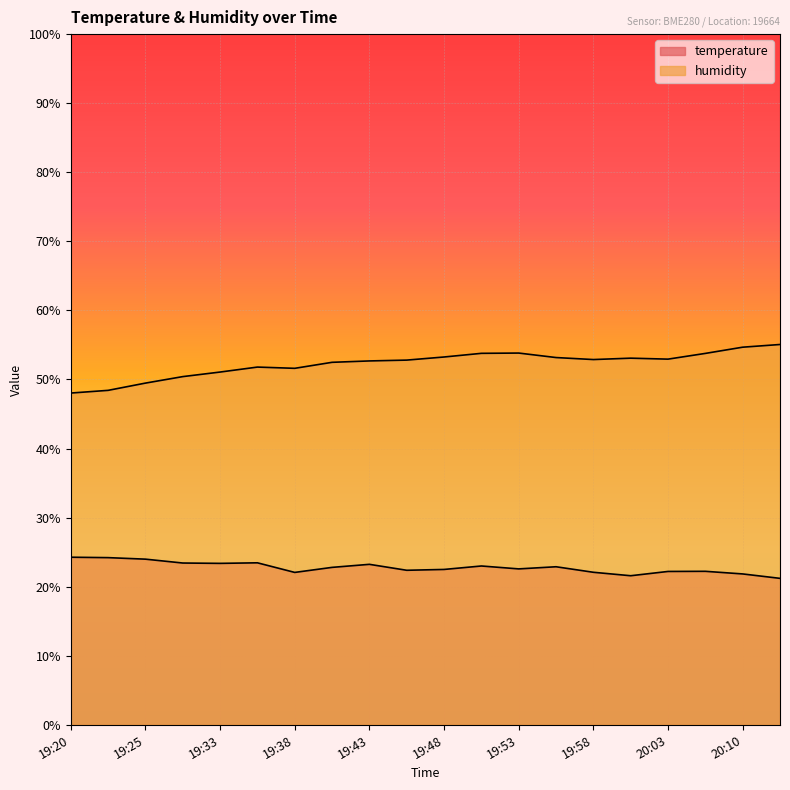

How many values in the humidity series are below 52?

7